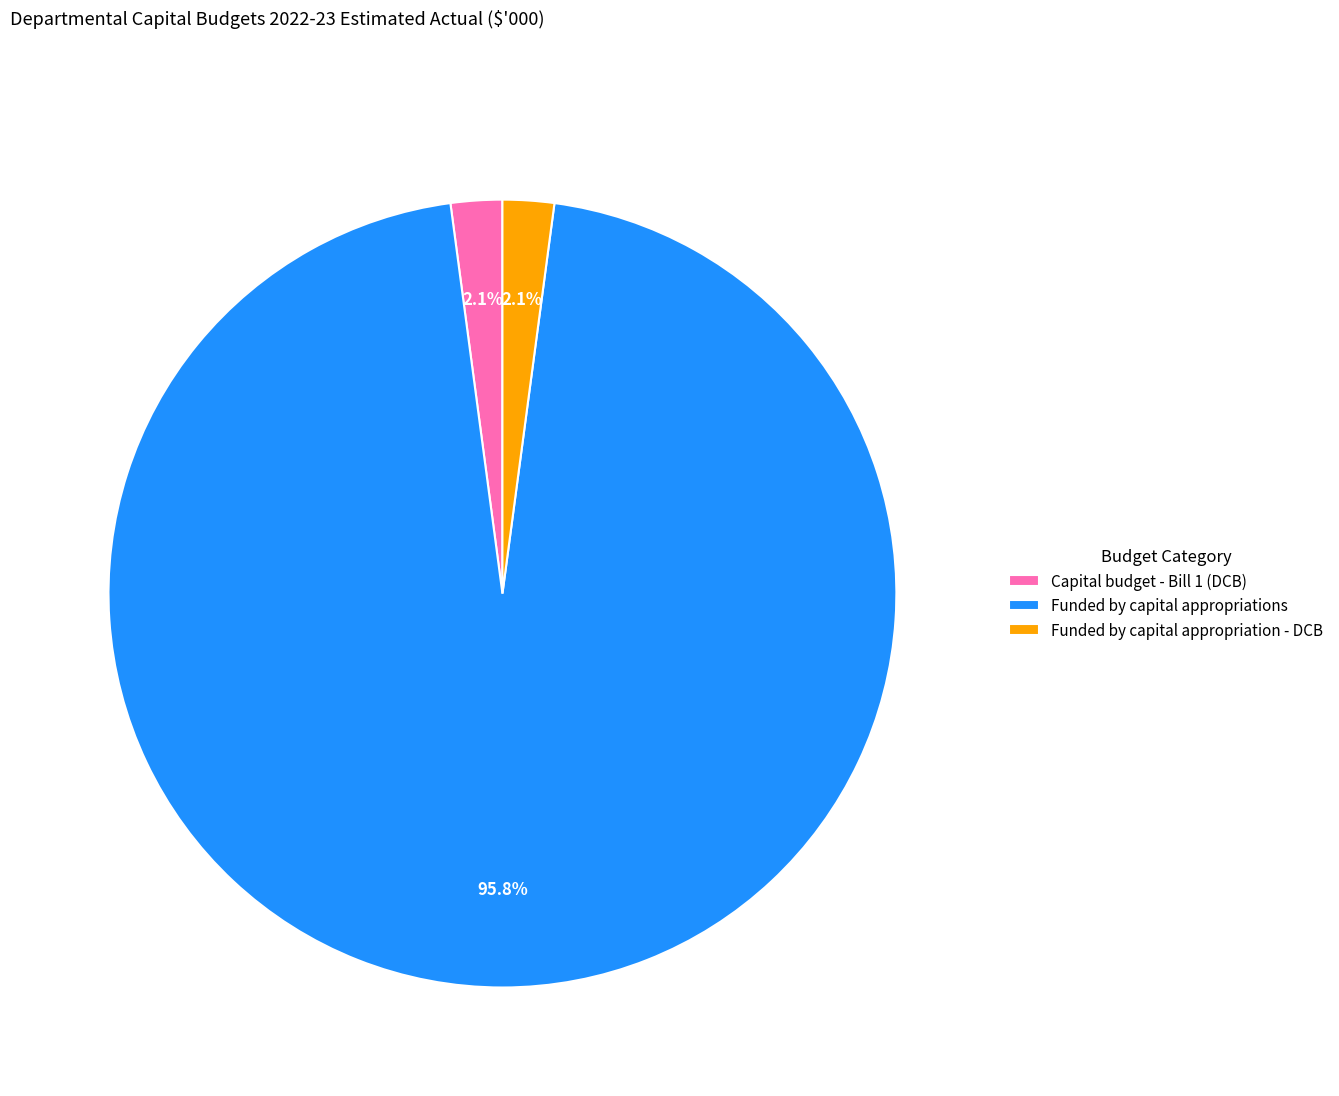

How many segments does this pie chart have?

3